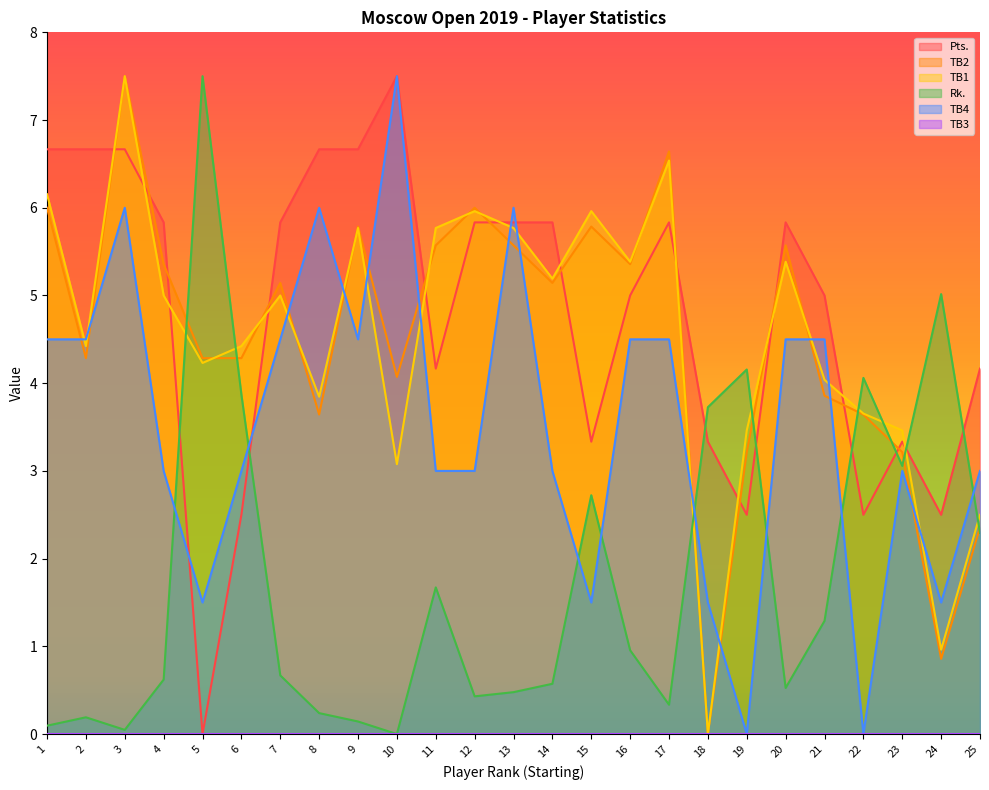

The value of TB4 at 21 is 4.5. True or false?

True